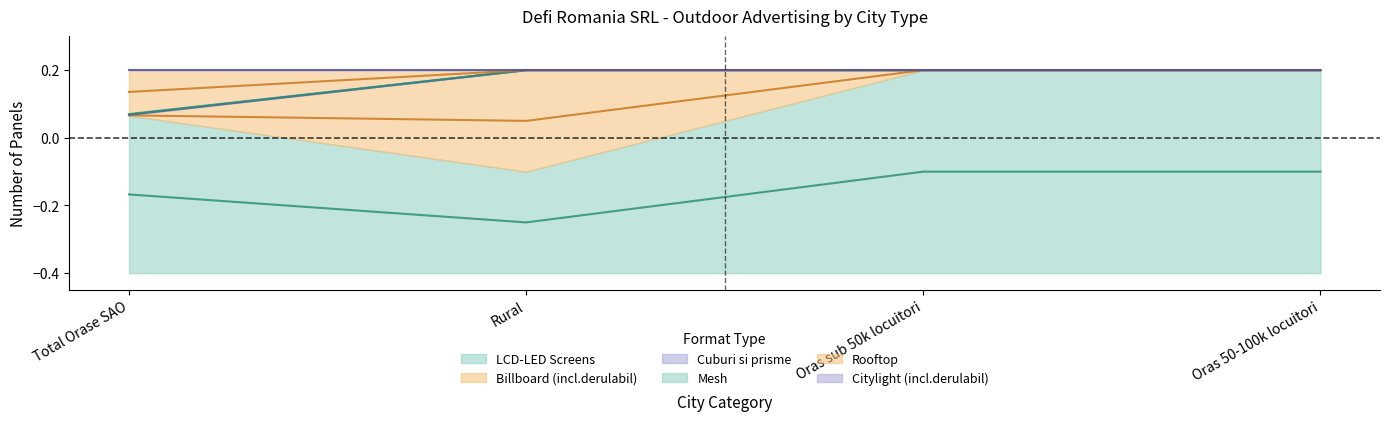

Does the chart have visible grid lines?

No